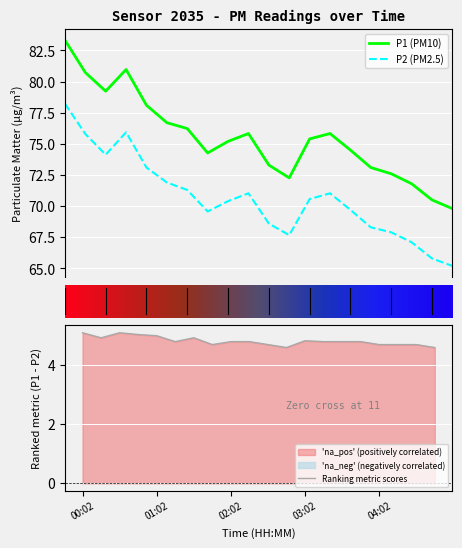

What is the difference between the maximum and second lowest values in the P2 series?

12.4